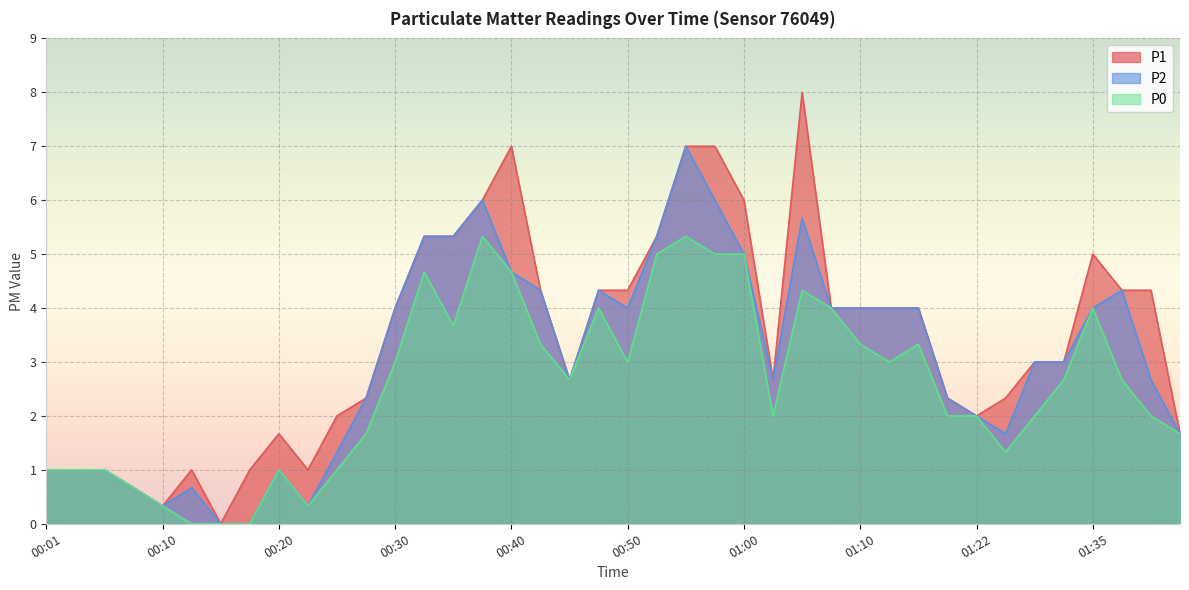

How many positive values does the P1 series have?

39